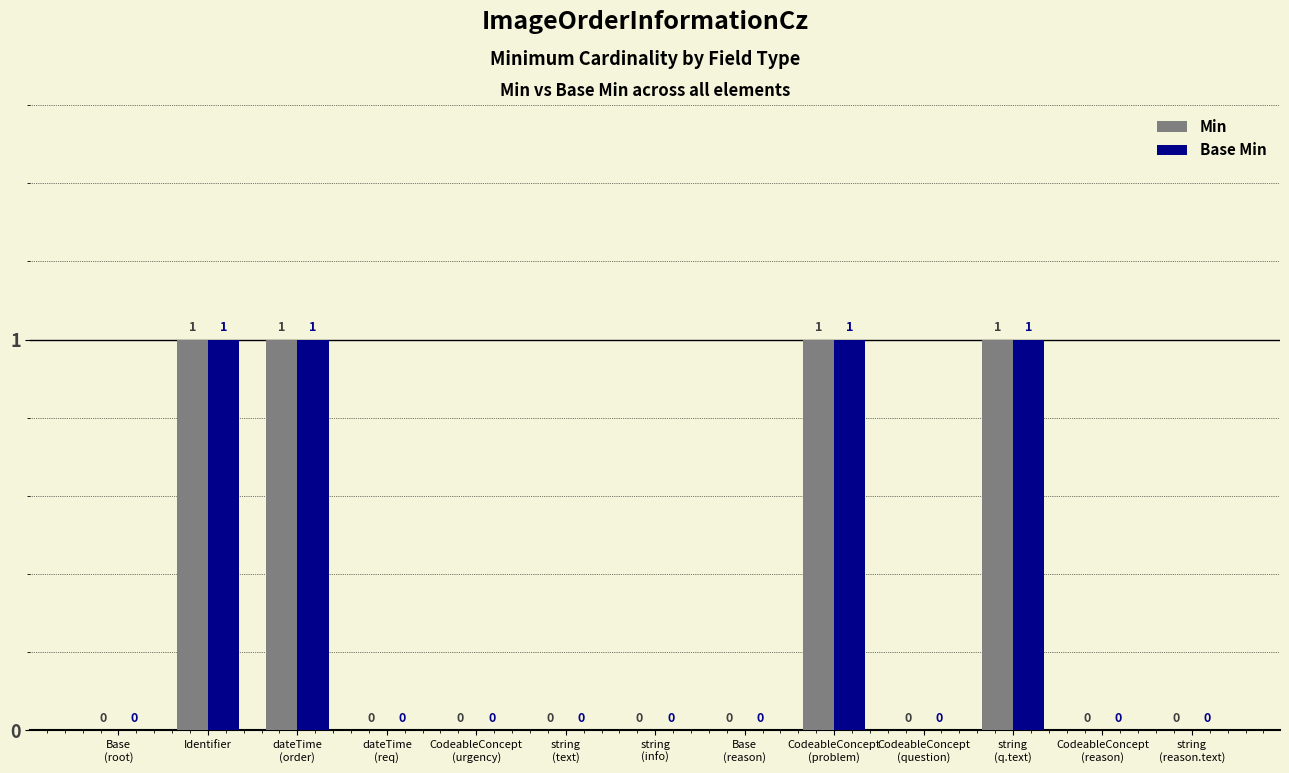

What is the sum of all Min values?

4